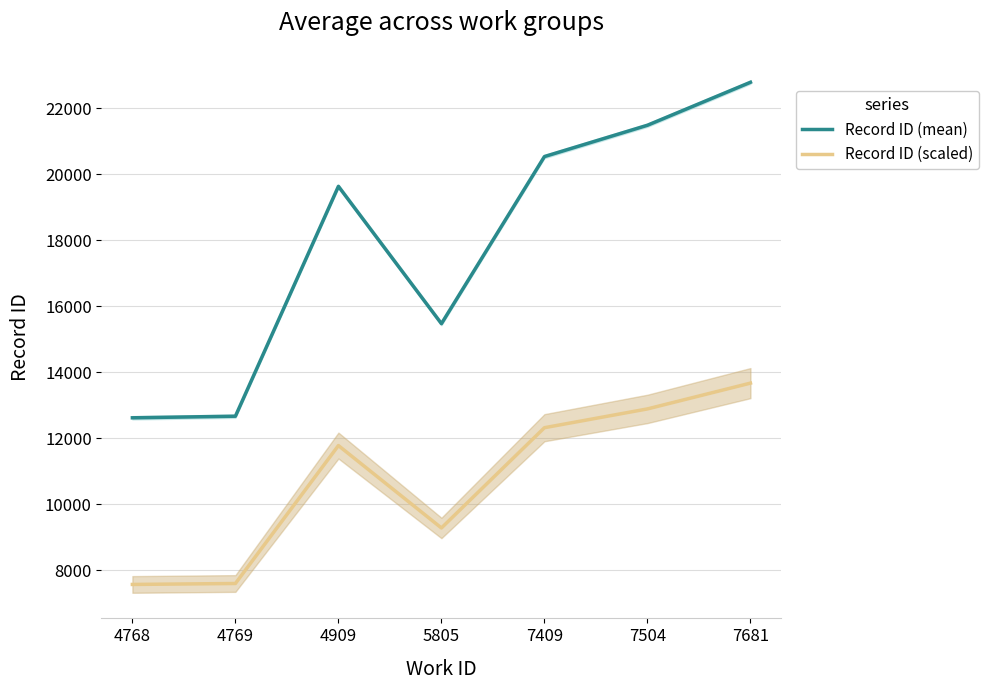

Reading right to left, list all the values displayed in this chart.

Record ID (mean): 7681=22789.0	7504=21487.0	7409=20538.0	5805=15475.0	4909=19636.0	4769=12671.0	4768=12623.0
Record ID (scaled): 7681=13673.4	7504=12892.2	7409=12322.8	5805=9285.0	4909=11781.6	4769=7602.6	4768=7573.8